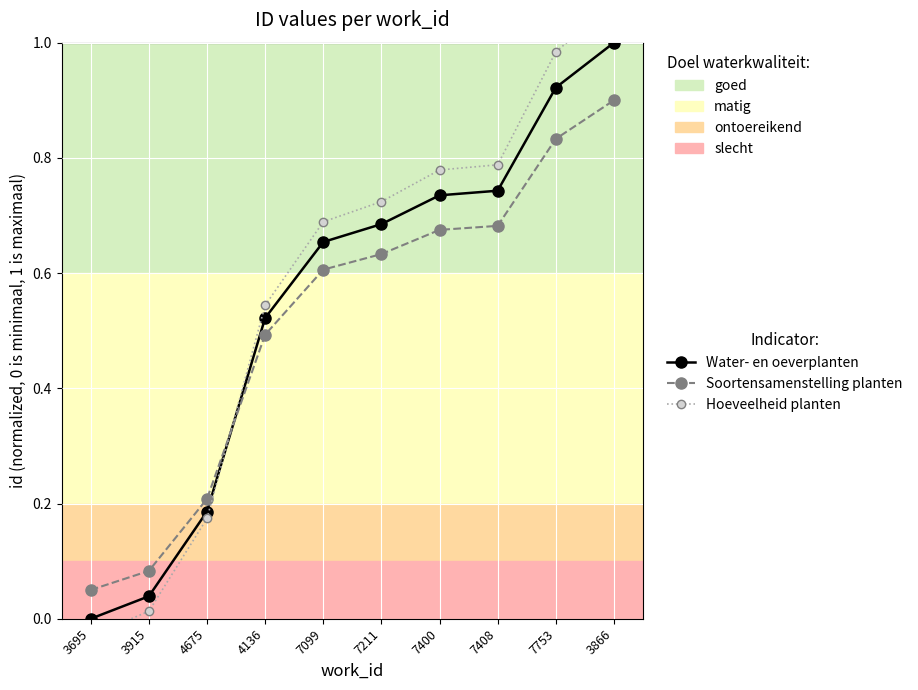

At how many categories does at least one series exceed 0?

10